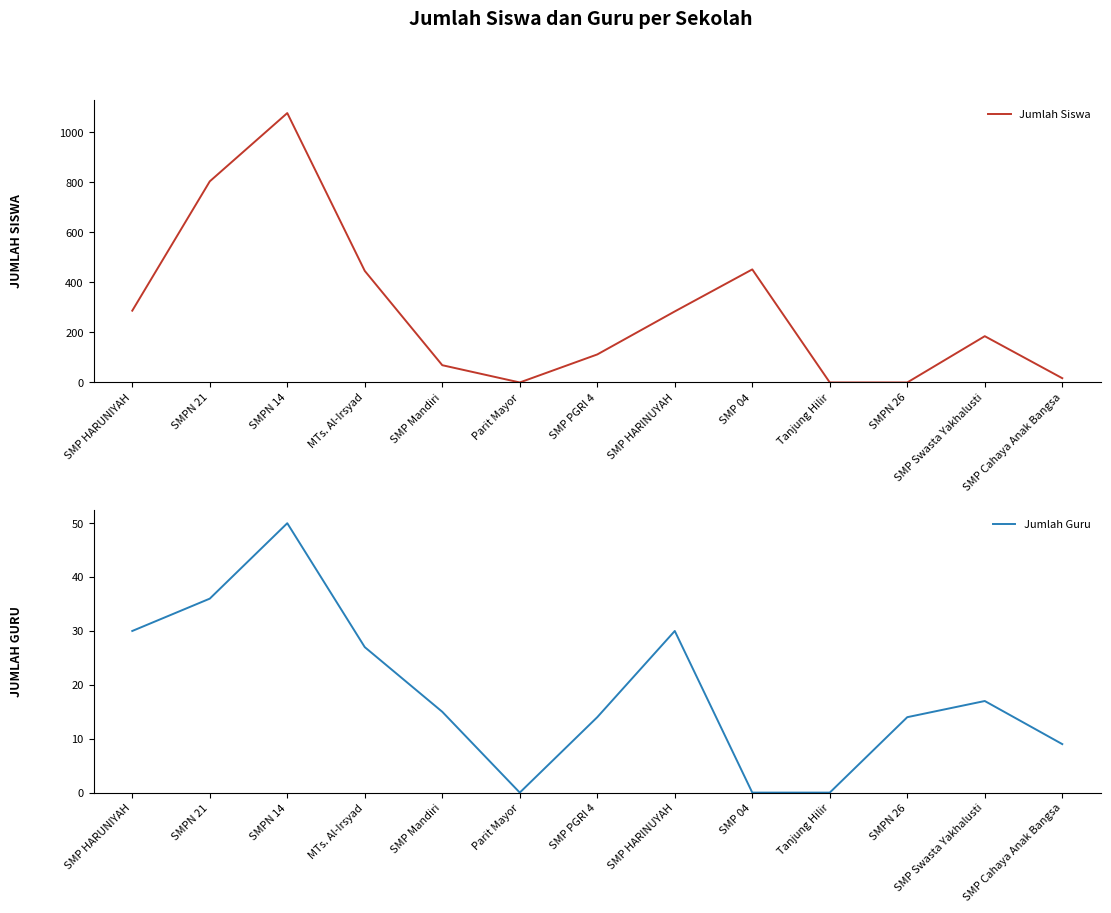

How many values in the Jumlah Siswa series exceed 185?

6